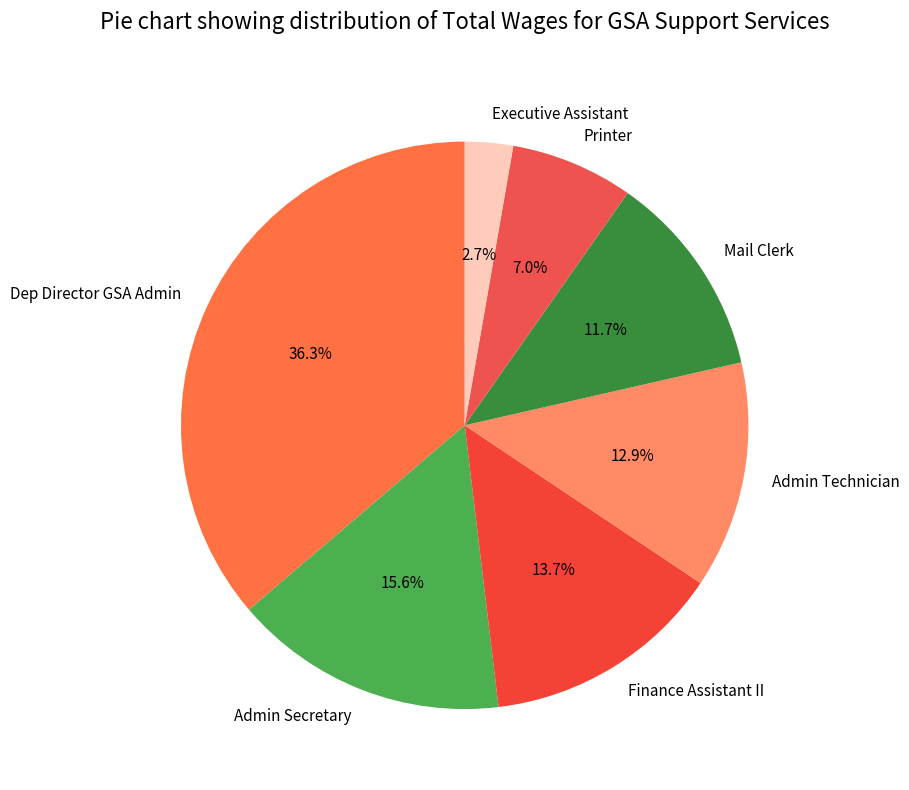

Which has a higher value, Dep Director GSA Admin or Mail Clerk?

Dep Director GSA Admin